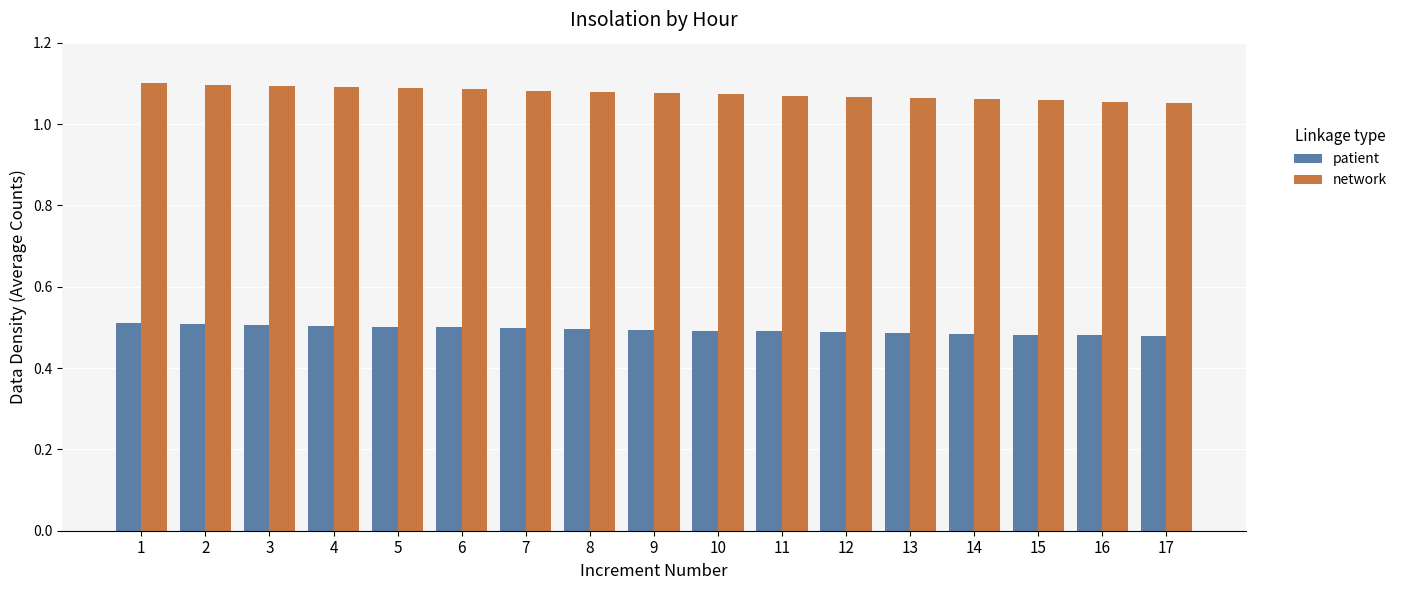

How many groups of bars are there?

17